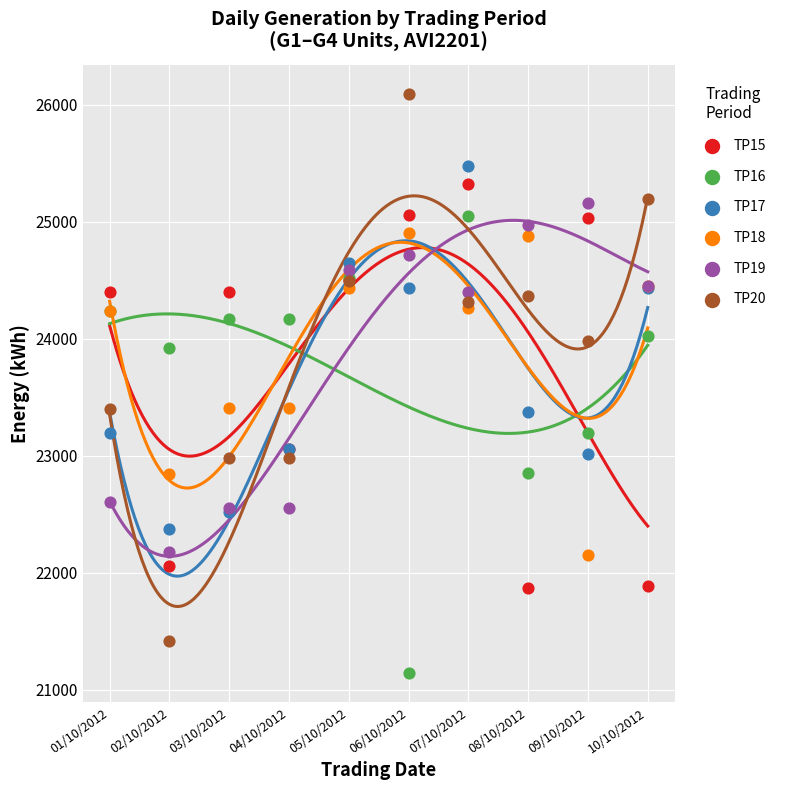

Which series contains the highest Y value?

TP20